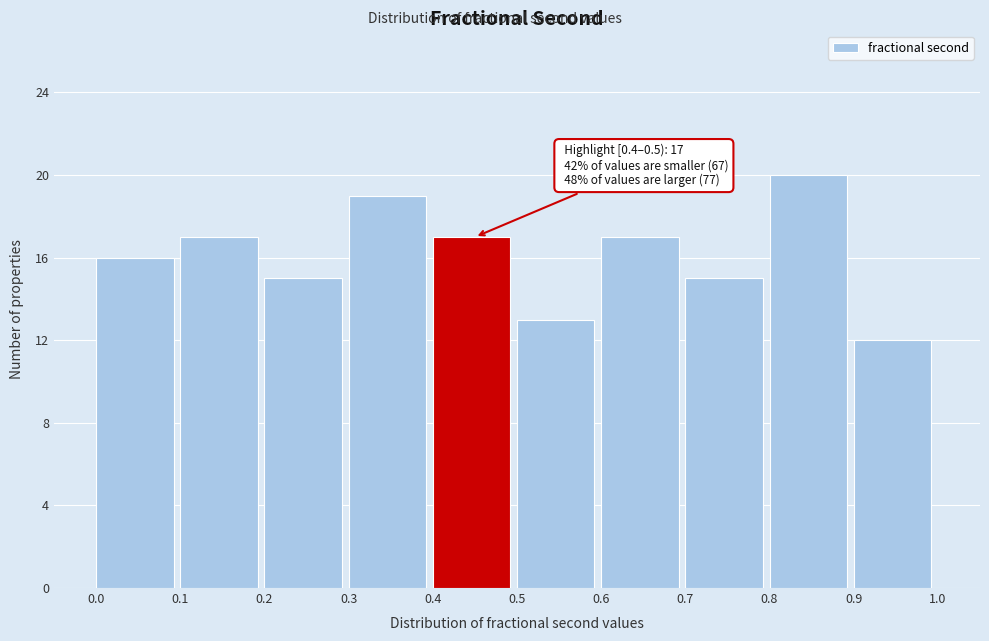

Over which range of the x-axis is the bar tallest?

0.8 to 0.9